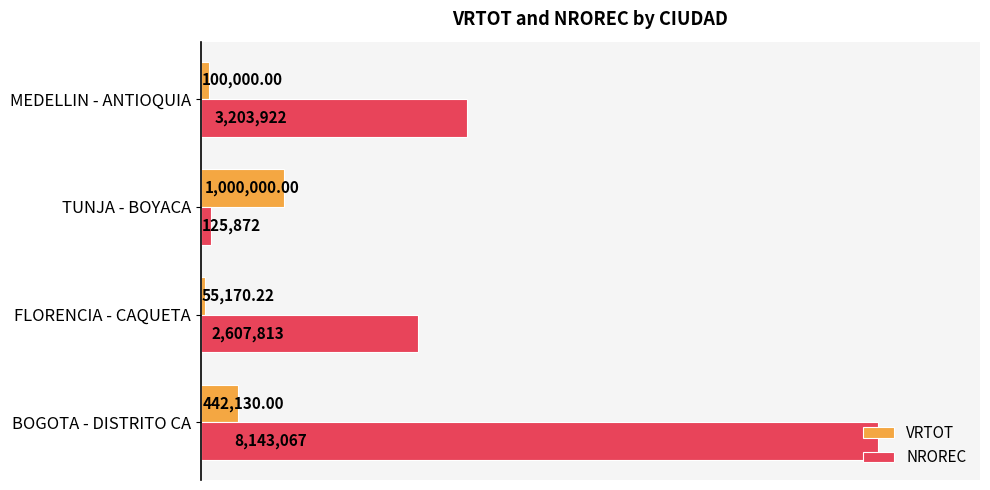

Between FLORENCIA - CAQUETA and MEDELLIN - ANTIOQUIA, which series saw the biggest shift?

NROREC